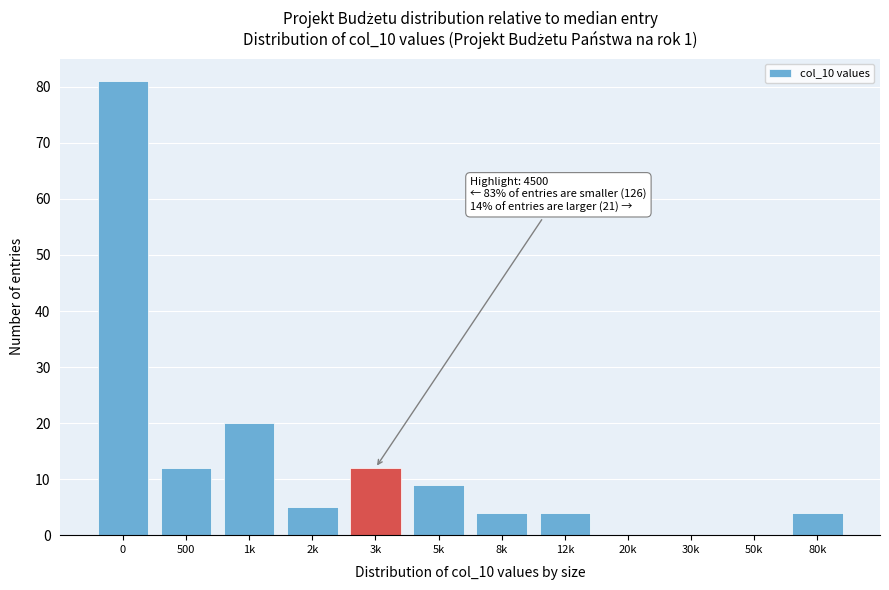

Reading left to right, extract all data points from this chart.

0=81	500=12	1k=20	2k=5	3k=12	5k=9	8k=4	12k=4	20k=0	30k=0	50k=0	80k=4